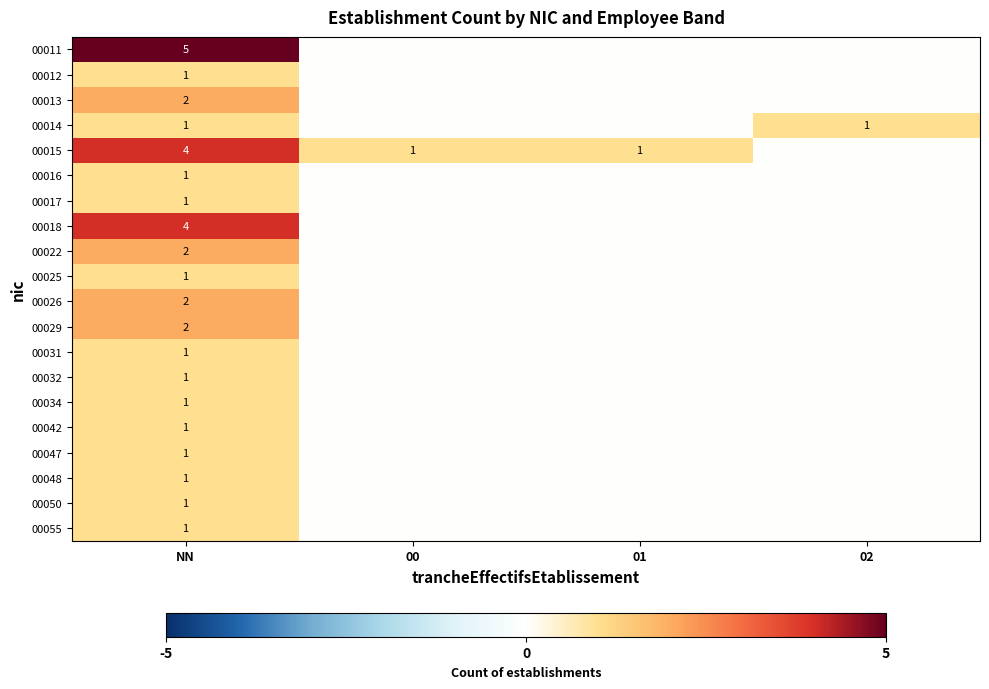

What is the total value across all series at NN?

34